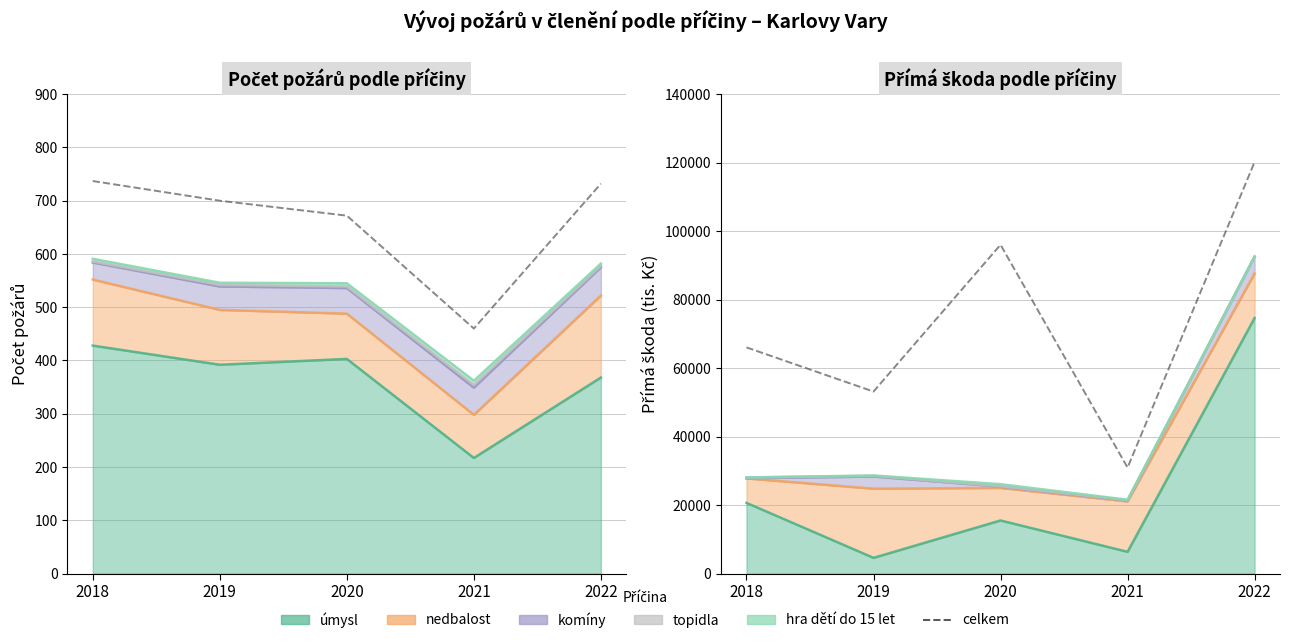

What is the value of the 4th point from the left?

30941.3